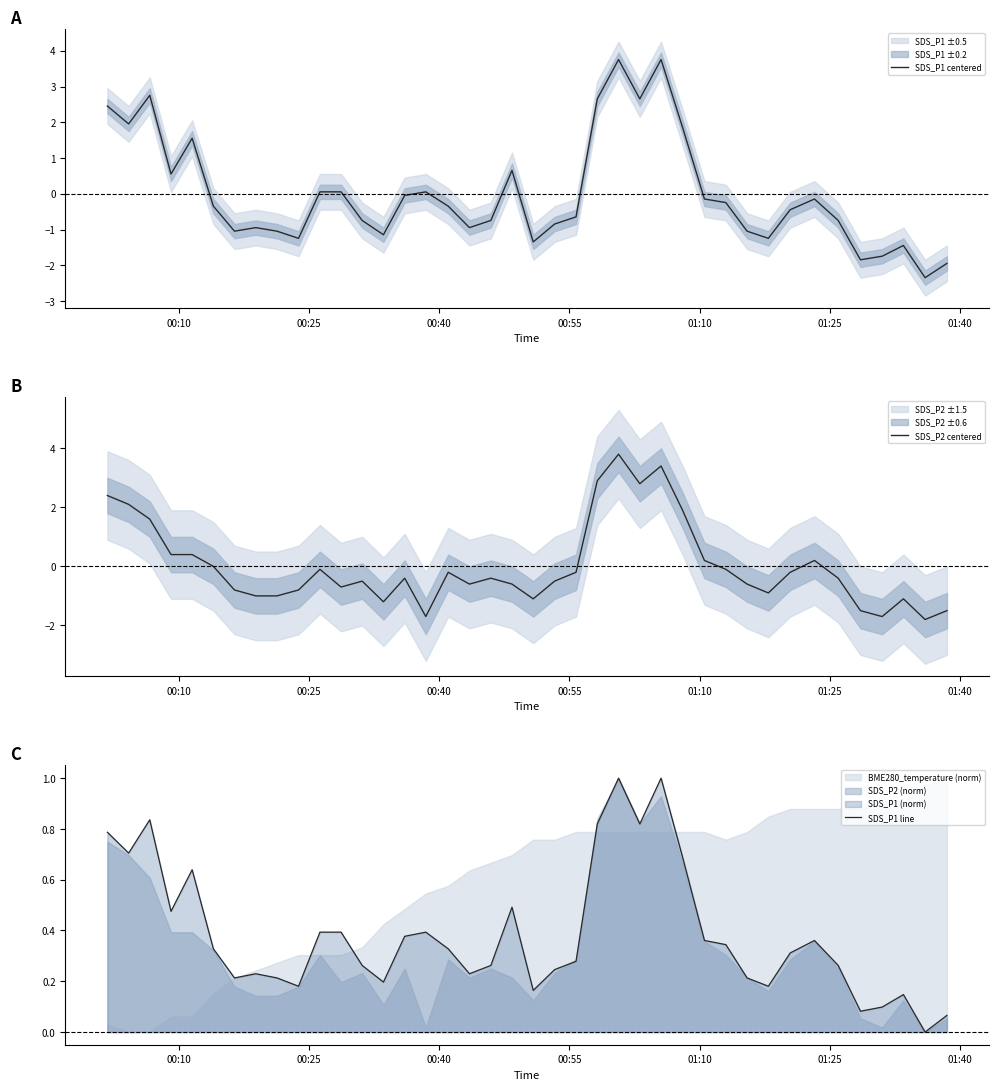

How many lines are shown in the chart?

3